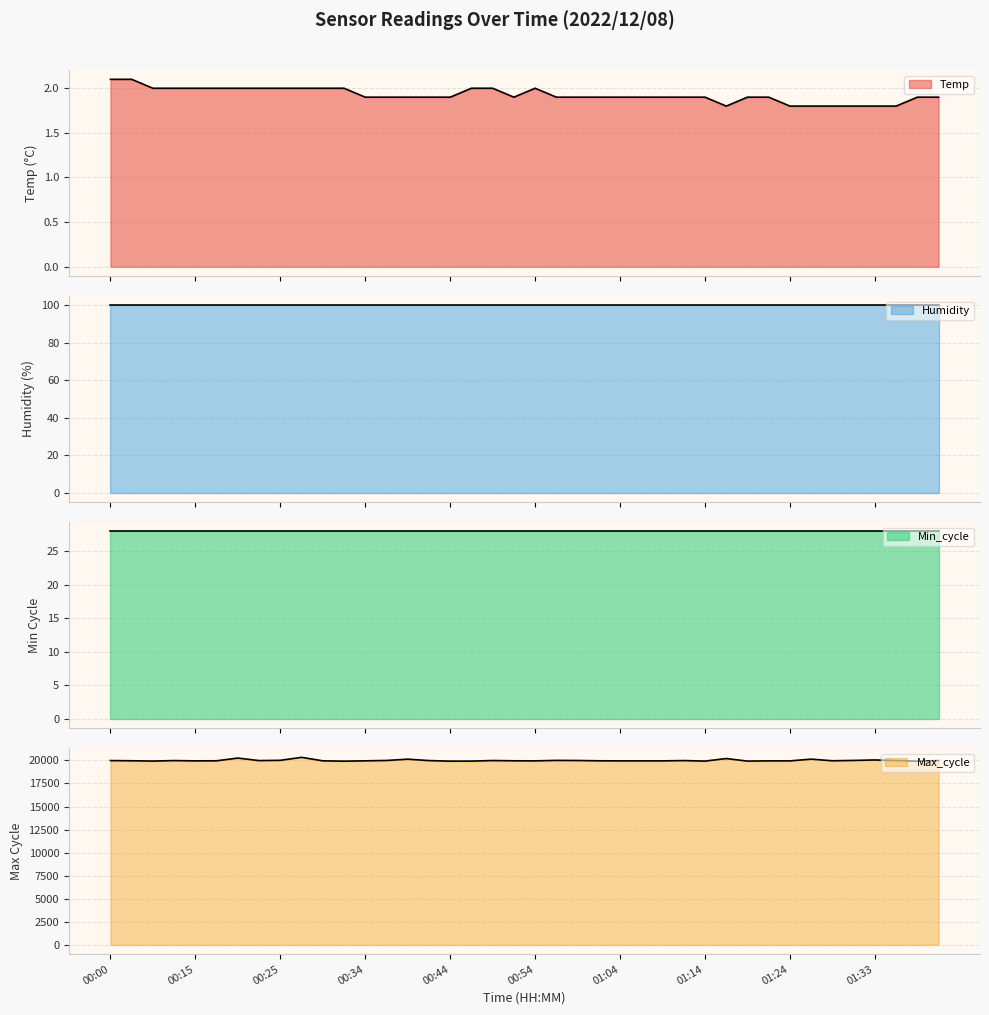

How many values in the Max_cycle series exceed 19963?

19